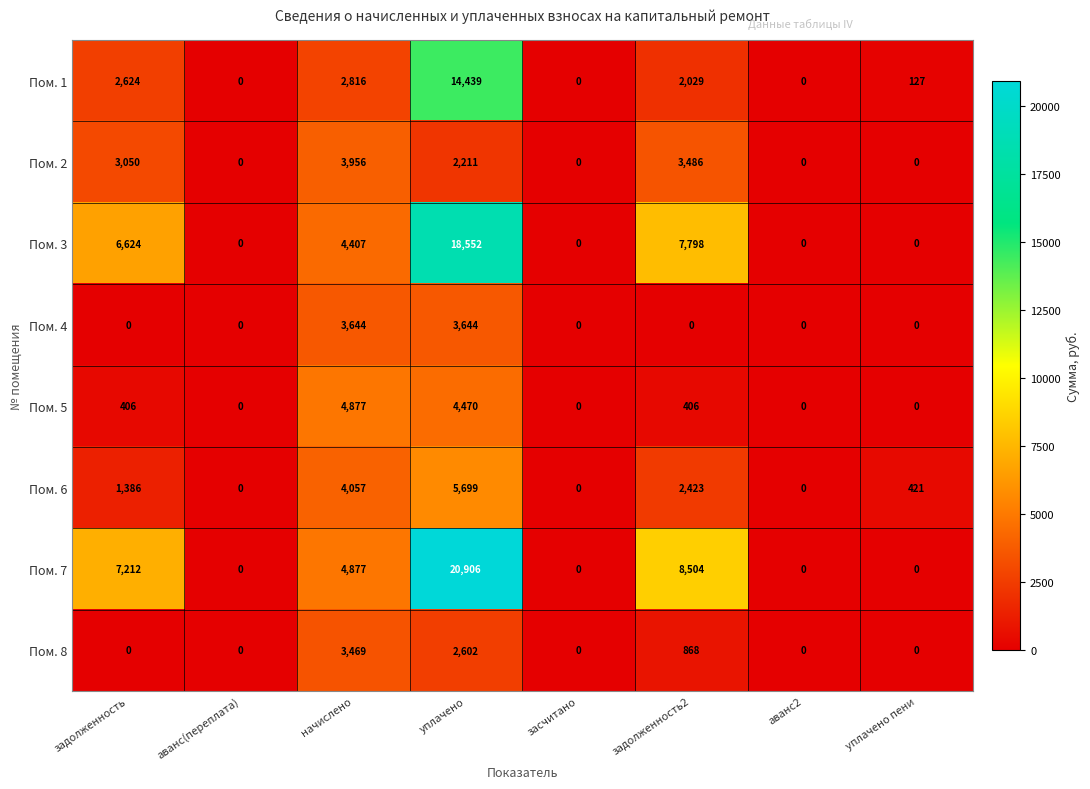

What is the approximate value of Пом. 2 at задолженность2?

3486